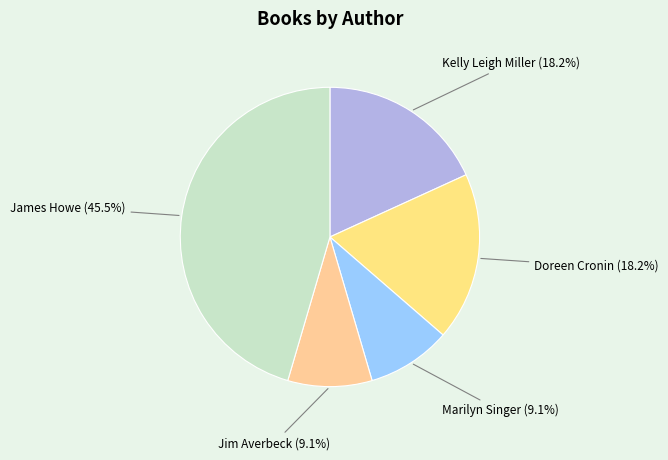

How many slices are in this pie chart?

5